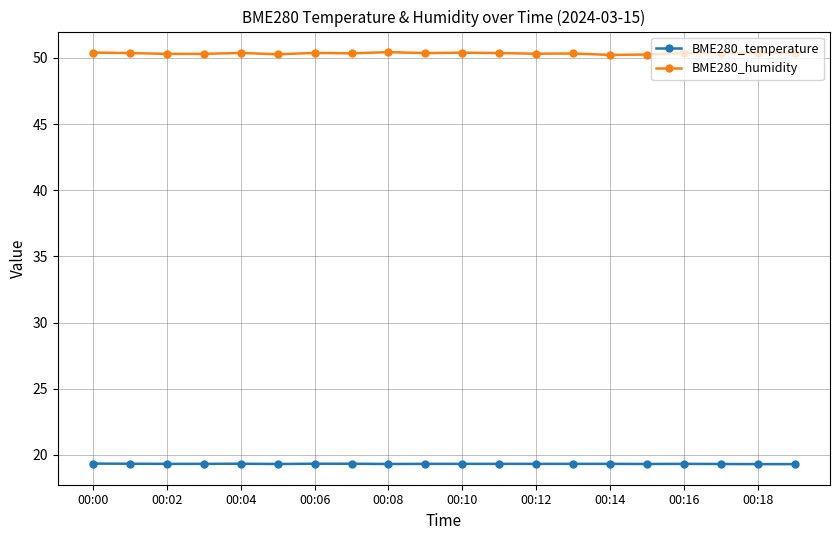

What is the average value of the BME280_humidity series?

50.3